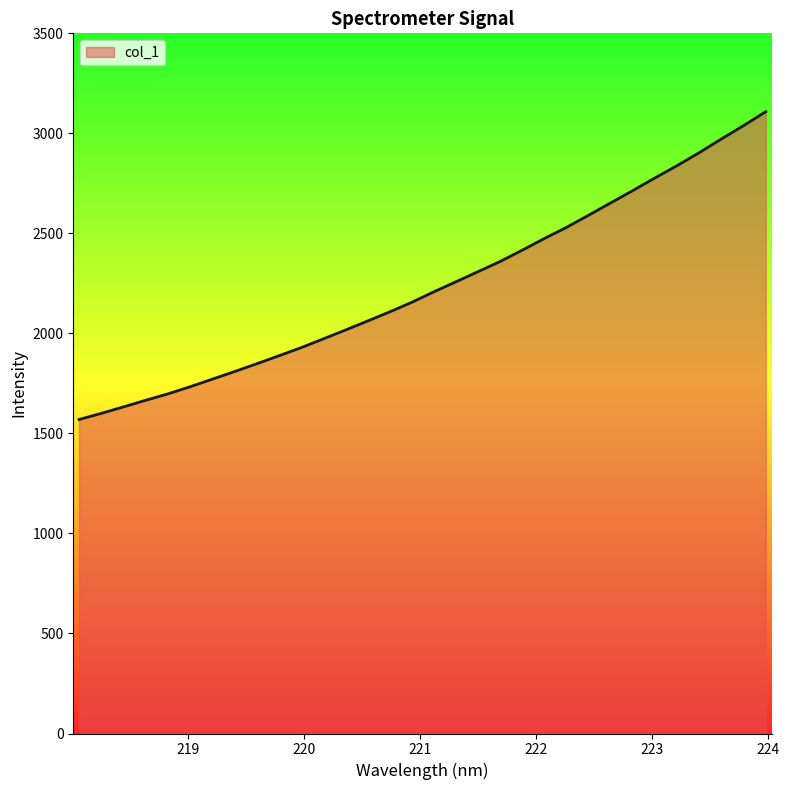

True or false: there are more than 2 points higher than both neighbors.

False